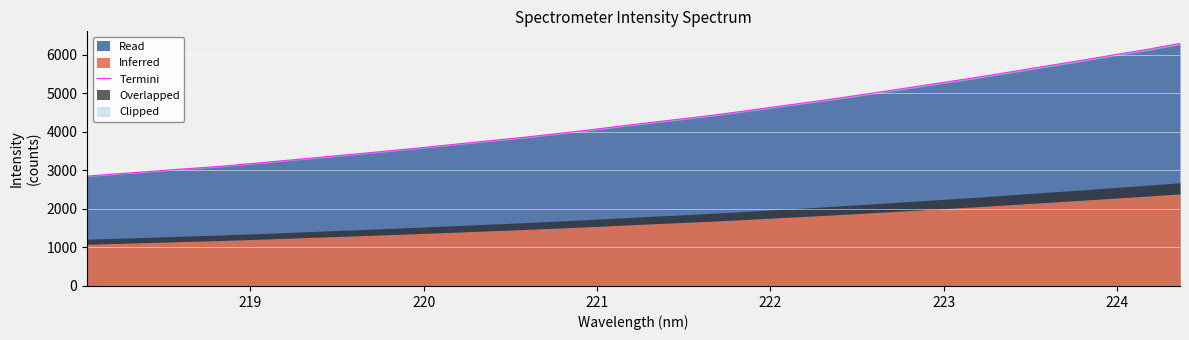

What is the highest value of the Read series?

6287.5